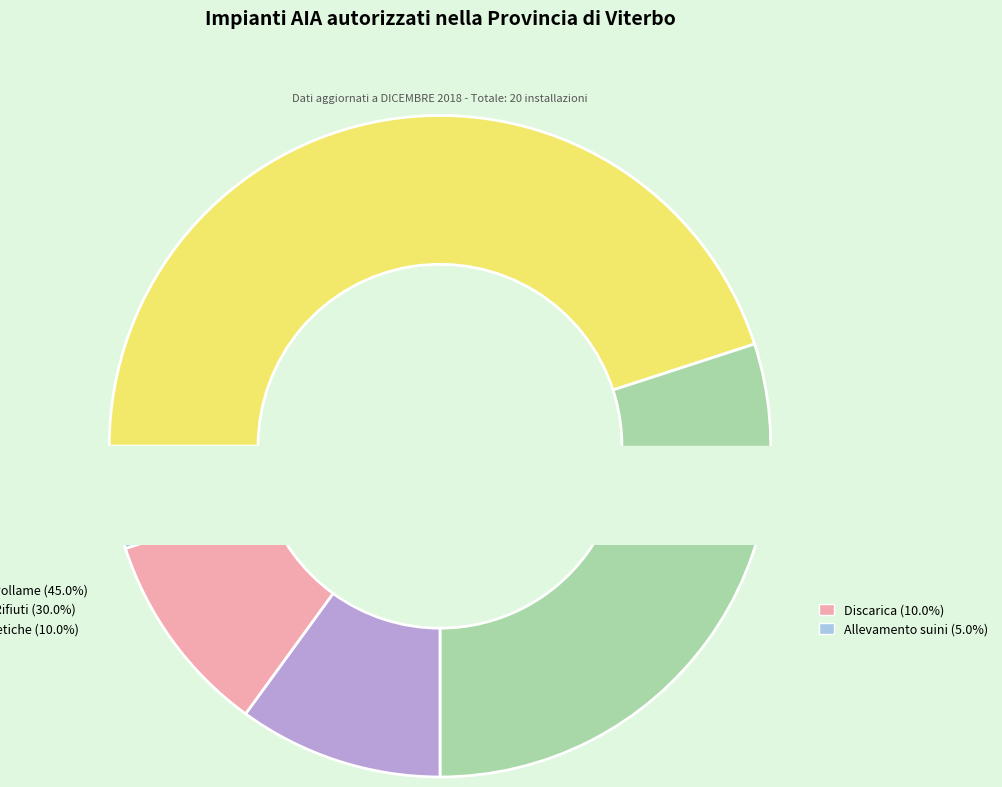

To the nearest percent, what is the combined percentage of Allevamento Pollame and Discarica?

55%